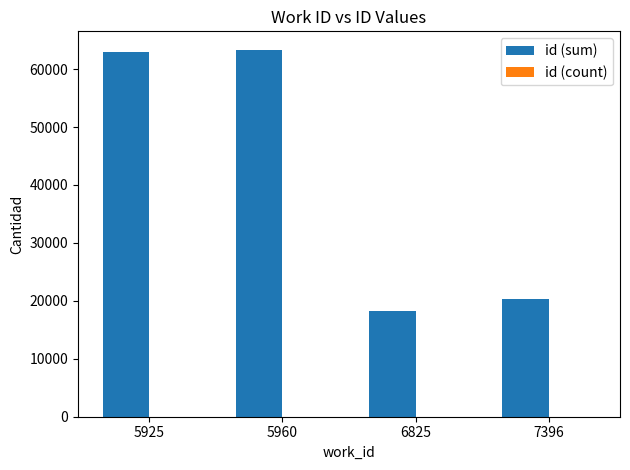

What is the greatest value displayed?

63356